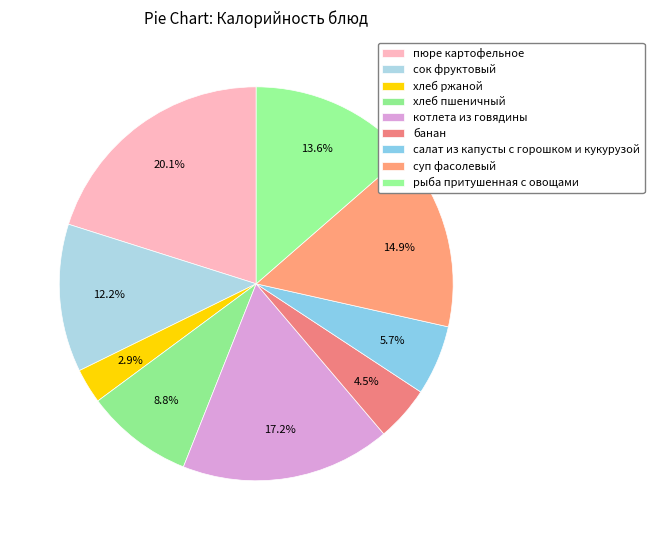

How many segments does this pie chart have?

9